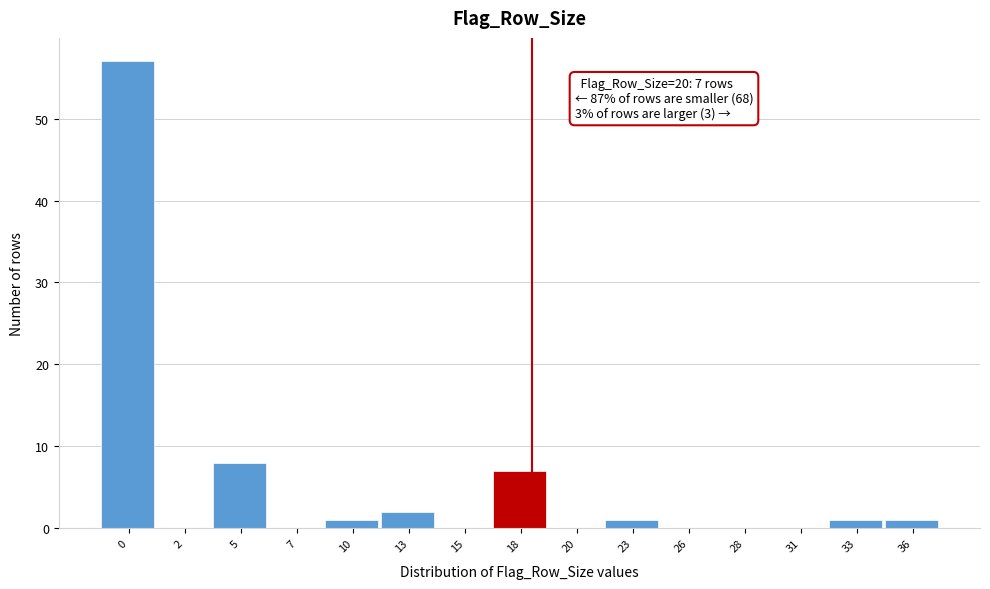

Reading left to right, extract all data points from this chart.

0=57	2=0	5=8	7=0	10=1	13=2	15=0	18=7	20=0	23=1	26=0	28=0	31=0	33=1	36=1